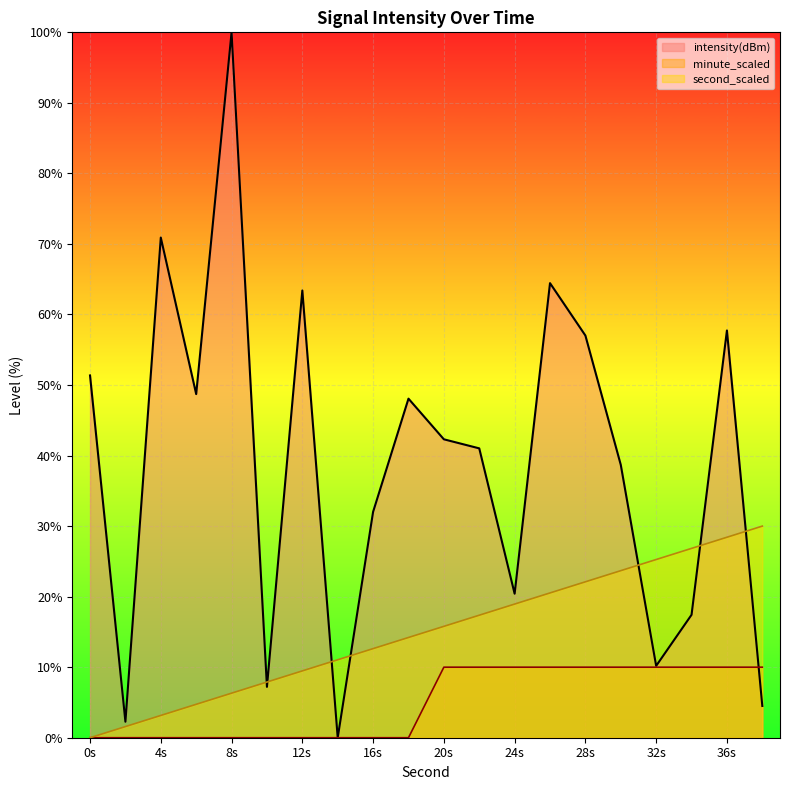

Which series has the largest total across all categories?

intensity(dBm)